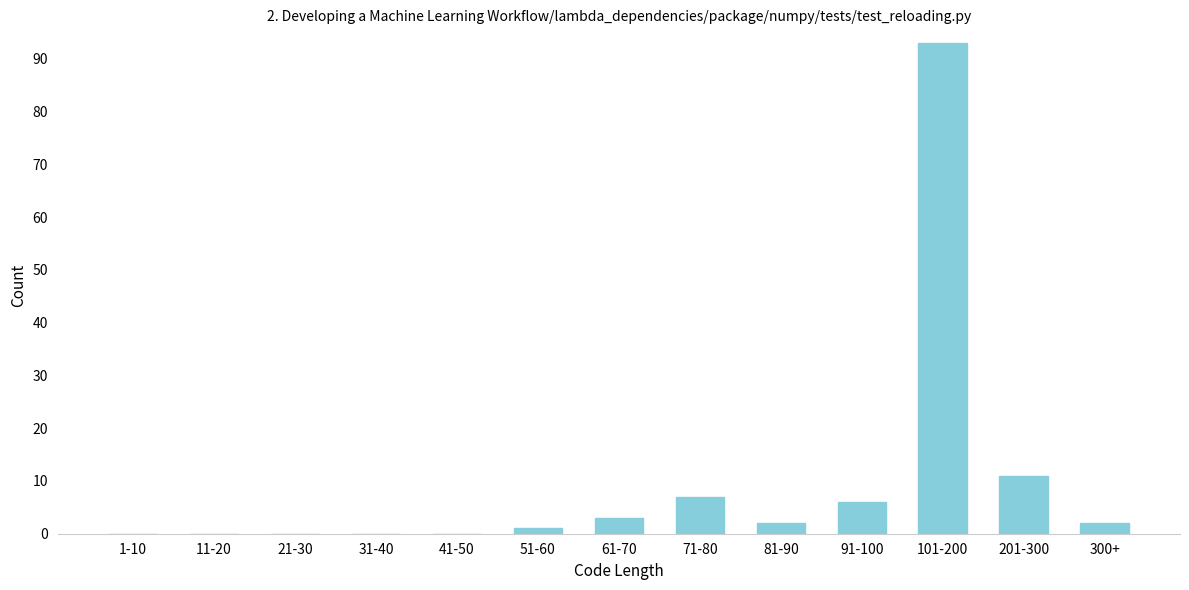

Reading left to right, transcribe all the data shown in this chart.

1-10=0	11-20=0	21-30=0	31-40=0	41-50=0	51-60=1	61-70=3	71-80=7	81-90=2	91-100=6	101-200=93	201-300=11	300+=2